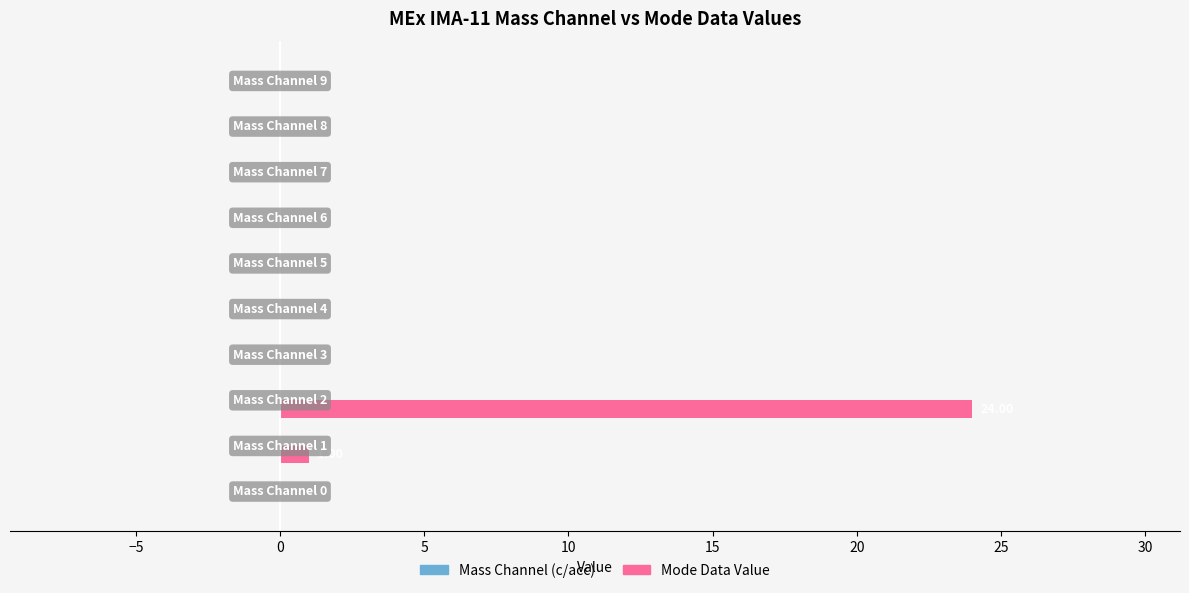

Count the number of data series in this chart.

1